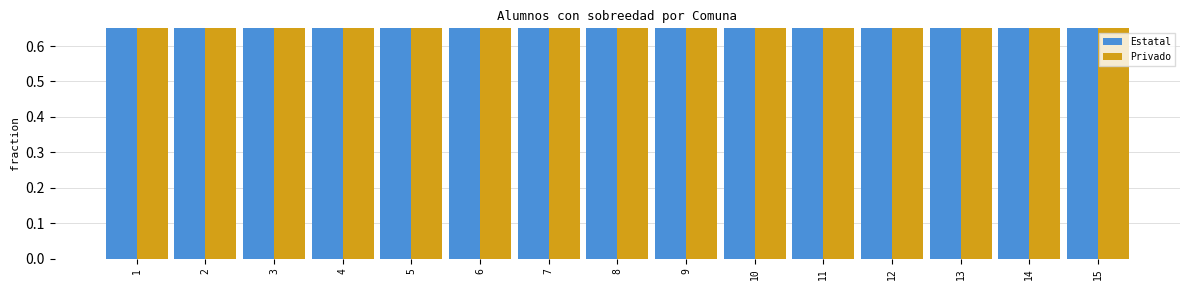

Which series has the largest range (max minus min)?

Estatal